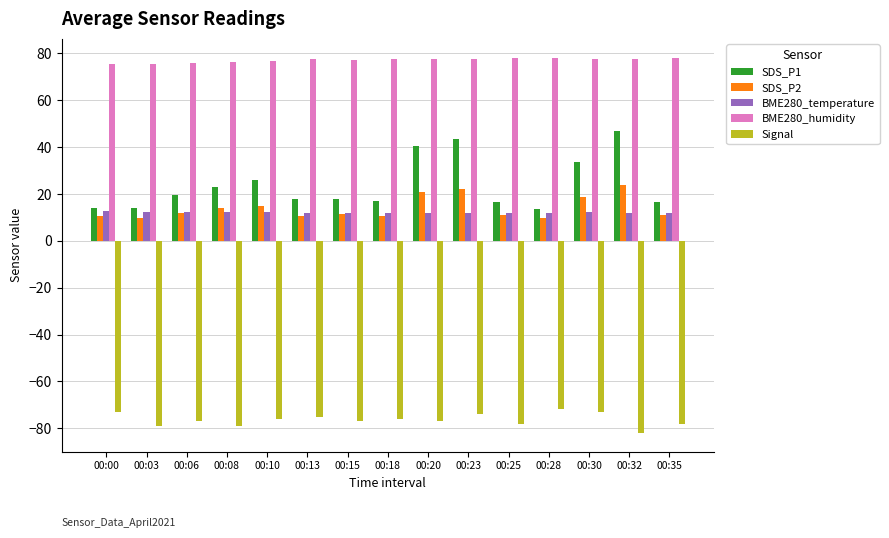

Is the value of BME280_temperature at 00:23 greater than the value of Signal at 00:30?

Yes